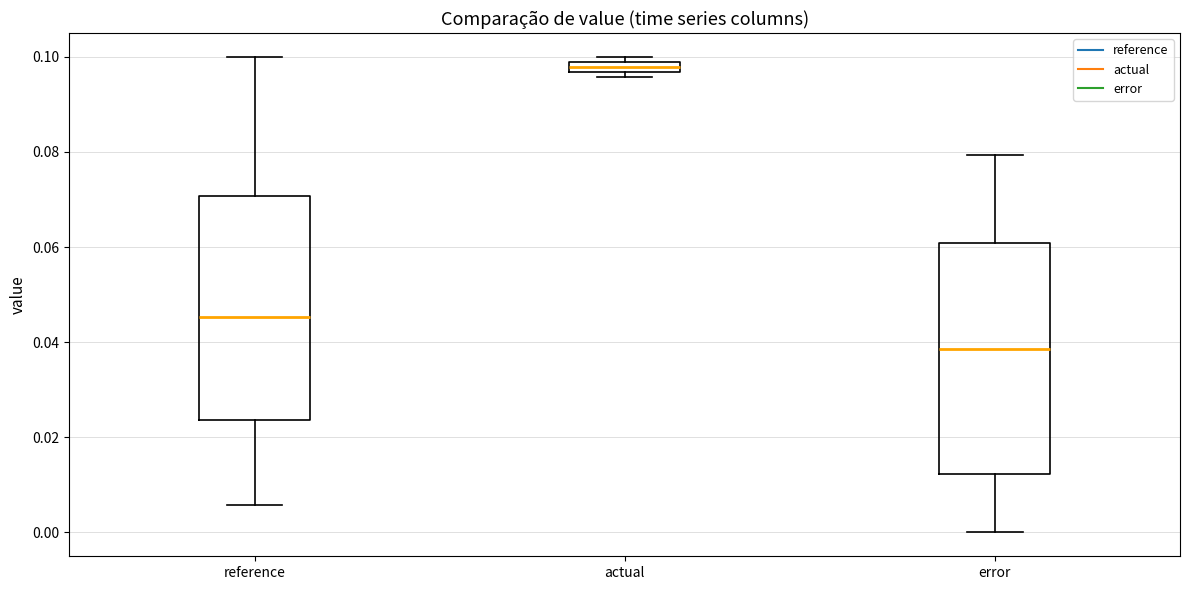

Which box has the highest median line?

actual